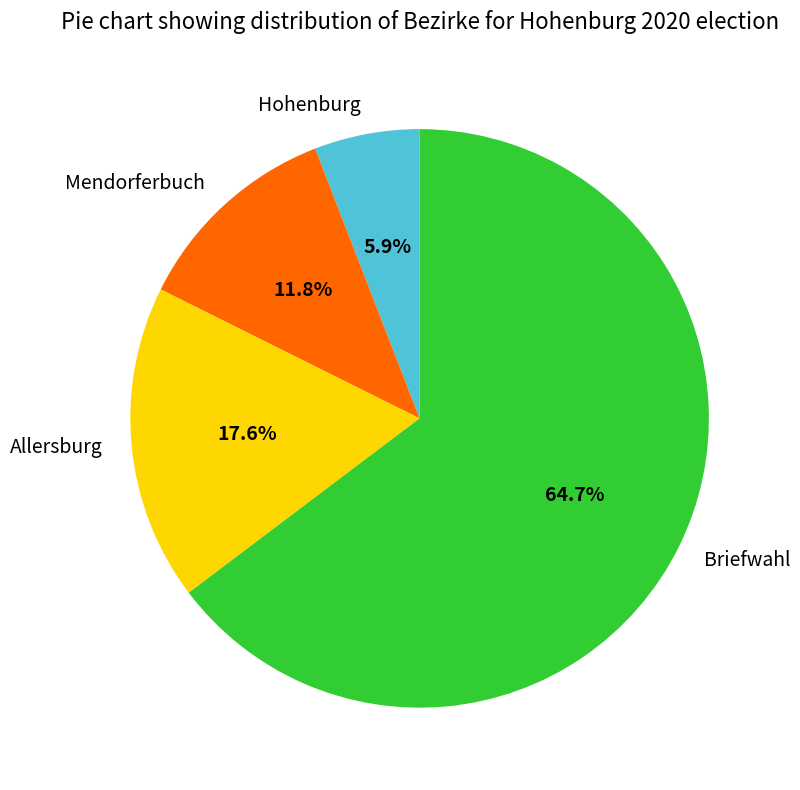

What percentage is NOT represented by Allersburg?

82.4%